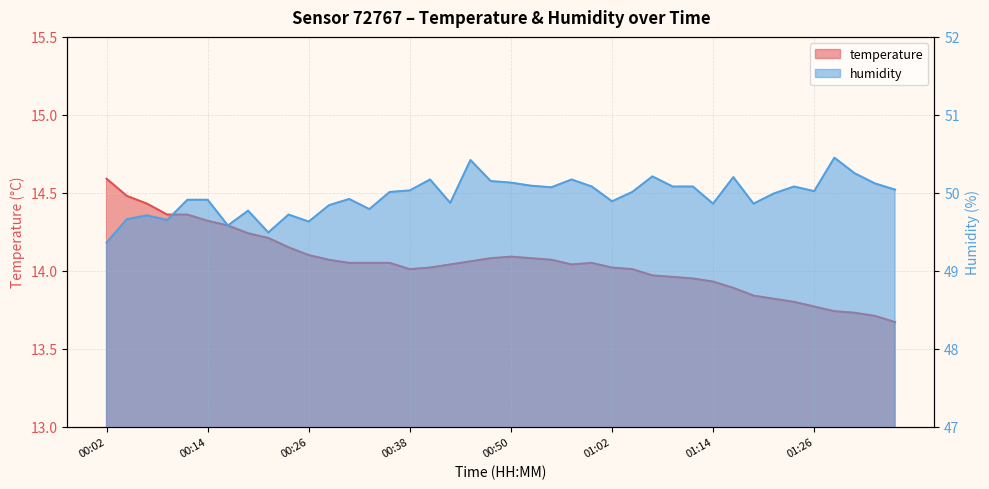

Is the value of humidity at 00:21 greater than the value of temperature at 01:00?

Yes